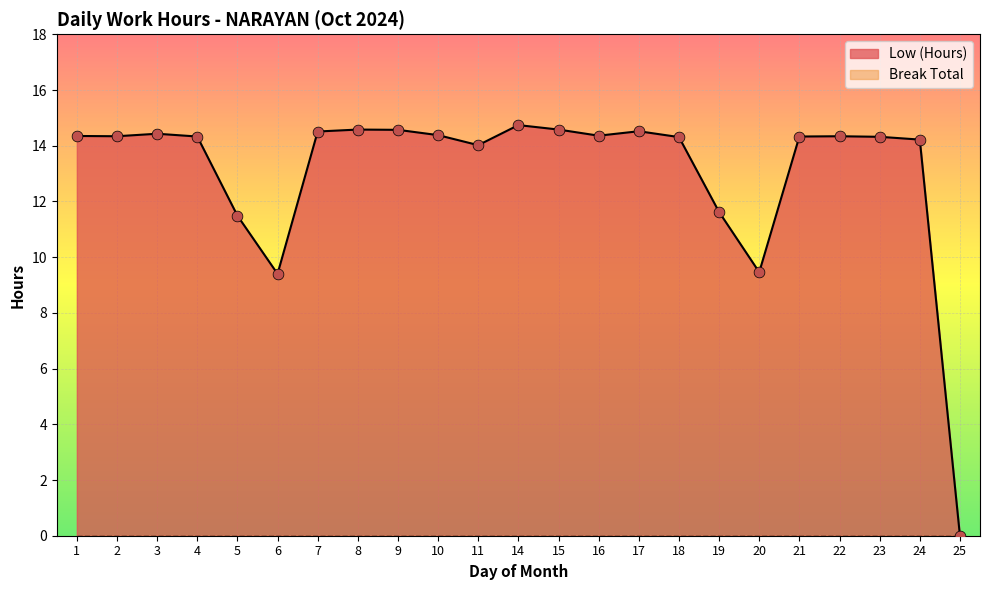

Between 15 and 19, which is larger?

15